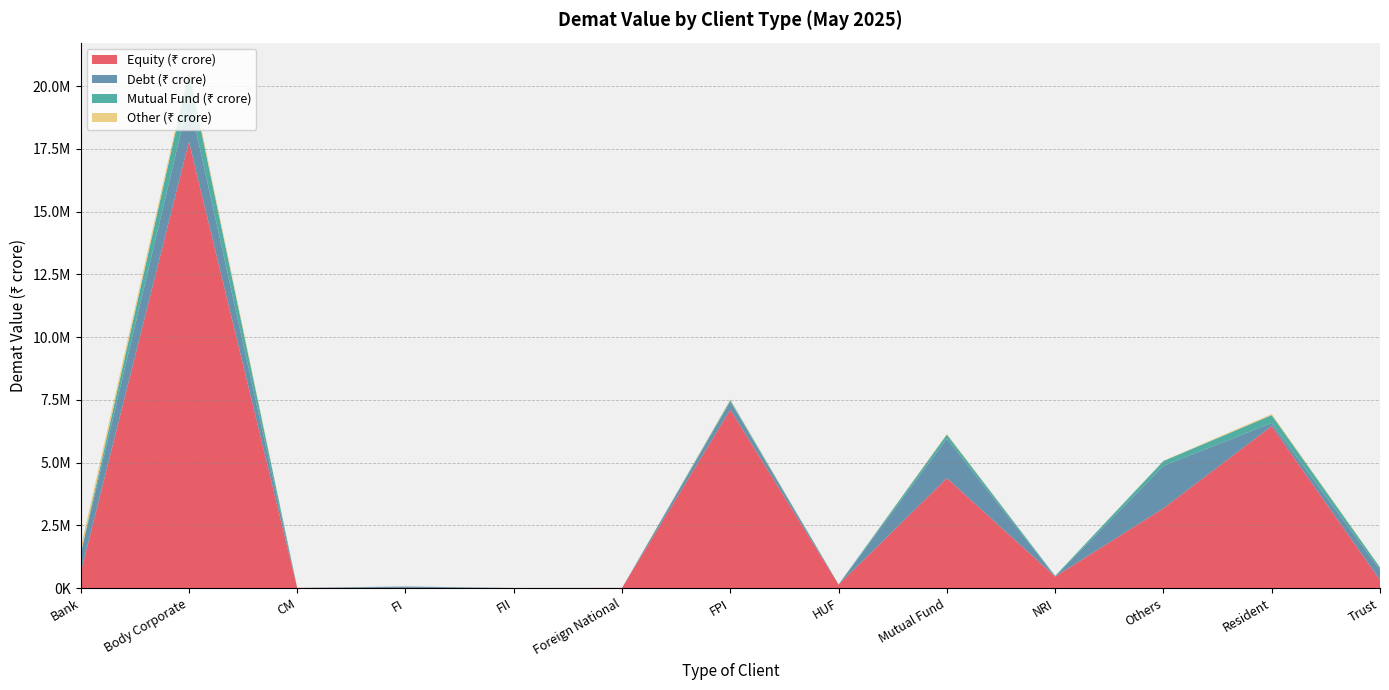

Reading left to right, what are all the values shown in this chart?

Equity (₹ crore): 605428.5	17785783.4	5966.5	4932.8	2501.2	5004.1	7108712.7	135235.5	4378159.8	456228.1	3175527.9	6453501.7	314086.8
Debt (₹ crore): 752241.0	1707097.9	24.1	50471.6	0.0	2.9	317089.7	4205.1	1569015.5	3681.5	1693135.2	122727.9	408377.0
Mutual Fund (₹ crore): 12894.7	1050479.0	225.9	6174.1	0.3	358.8	59794.1	6165.8	169301.3	25000.0	192851.2	312864.3	97251.0
Other (₹ crore): 240346.9	155244.2	0.5	740.1	0.0	0.8	31203.3	1112.5	27548.1	630.9	12590.6	45757.0	12040.6